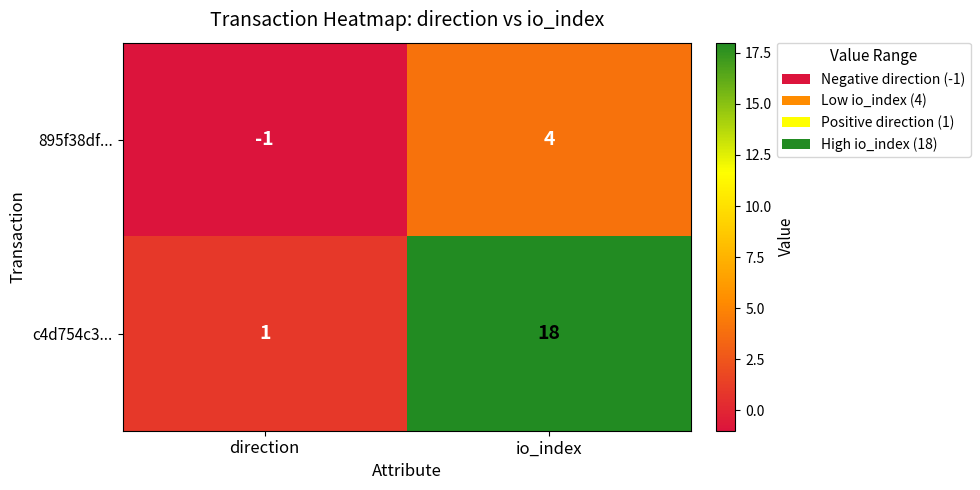

Reading left to right, transcribe all the data shown in this chart.

895f38df...: direction=-1	io_index=4
c4d754c3...: direction=1	io_index=18